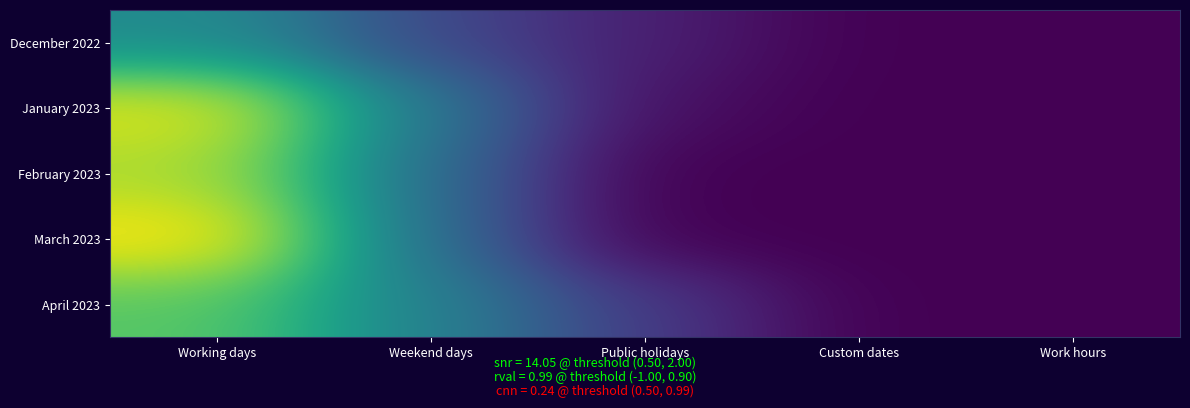

What is the total value across all series at Public holidays?

7